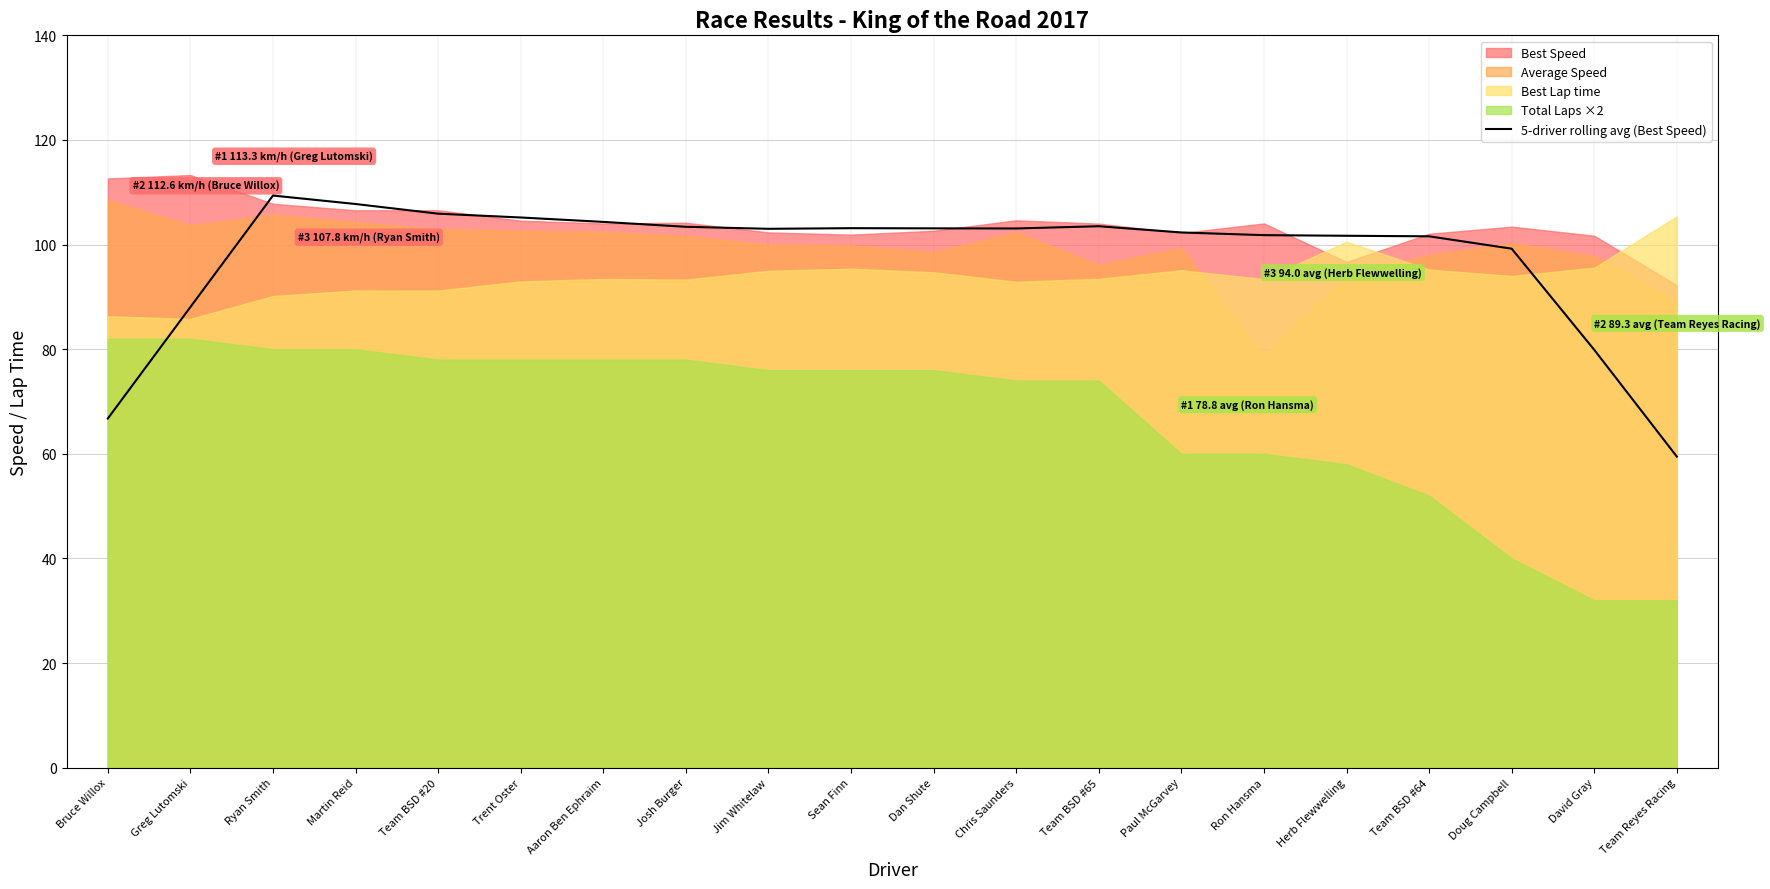

List the labels in order of value, largest first.

Ryan Smith, Martin Reid, Team BSD #20, Trent Oster, Aaron Ben Ephraim, Team BSD #65, Josh Burger, Sean Finn, Dan Shute, Chris Saunders, Jim Whitelaw, Paul McGarvey, Ron Hansma, Herb Flewwelling, Team BSD #64, Doug Campbell, Greg Lutomski, David Gray, Bruce Willox, Team Reyes Racing